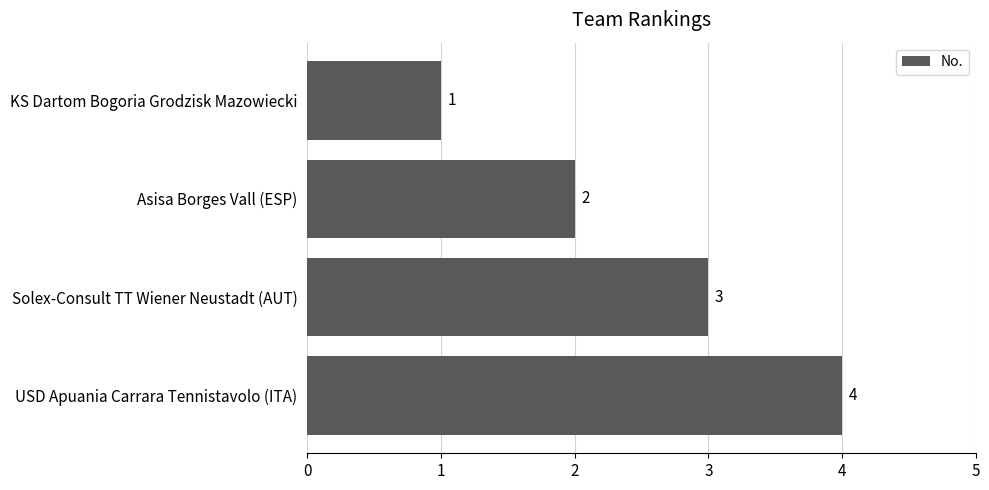

Are the bars grouped side by side (vs. stacked)?

No